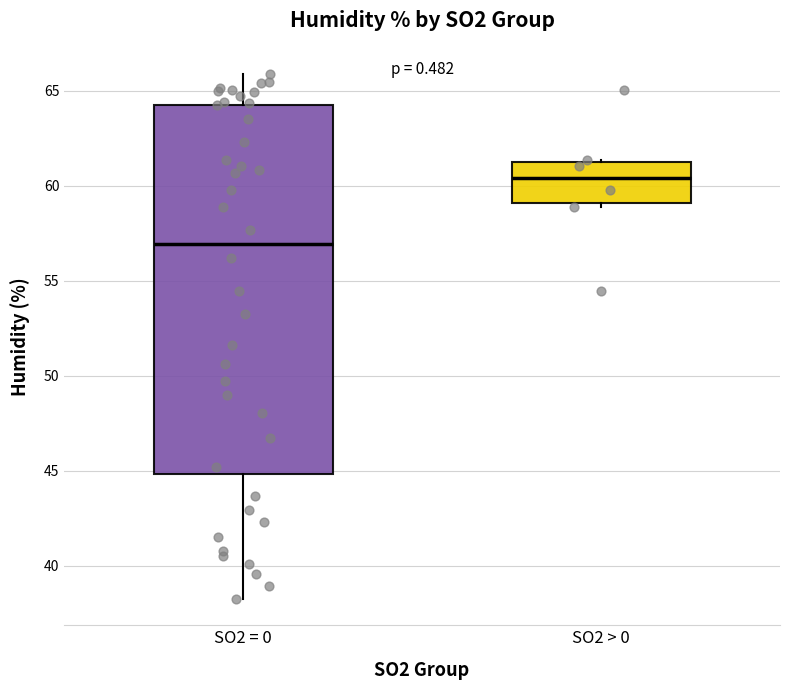

Where is the upper edge of the box for SO2 > 0 on the y-axis? The values are not printed on the chart, so give them approximately, as read against the axis.

61.5